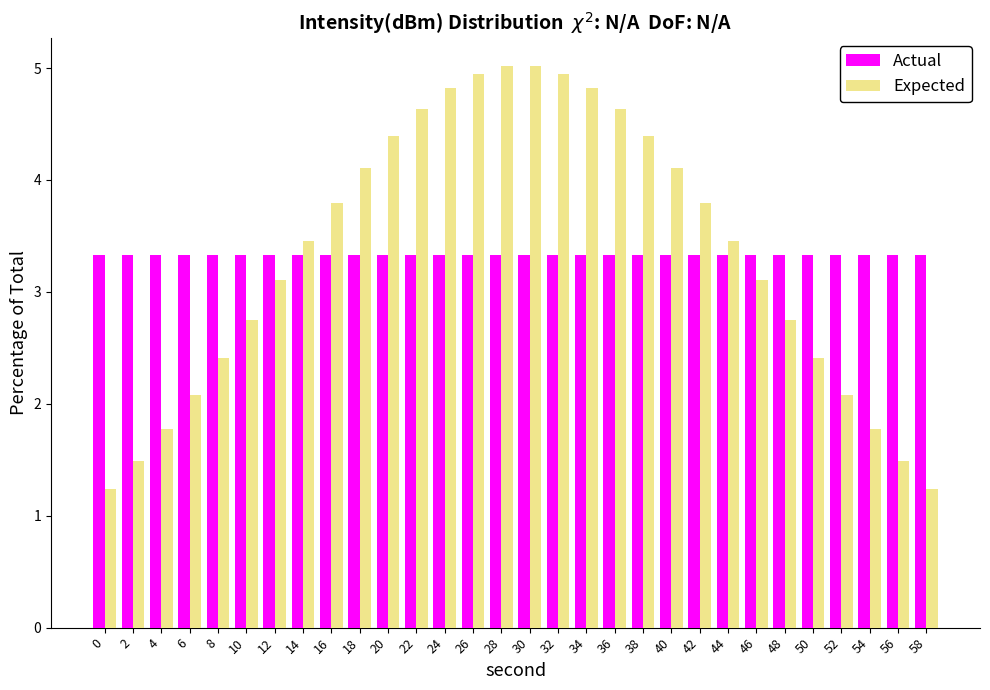

The Expected series shows 2.2 at 34. True or false?

False